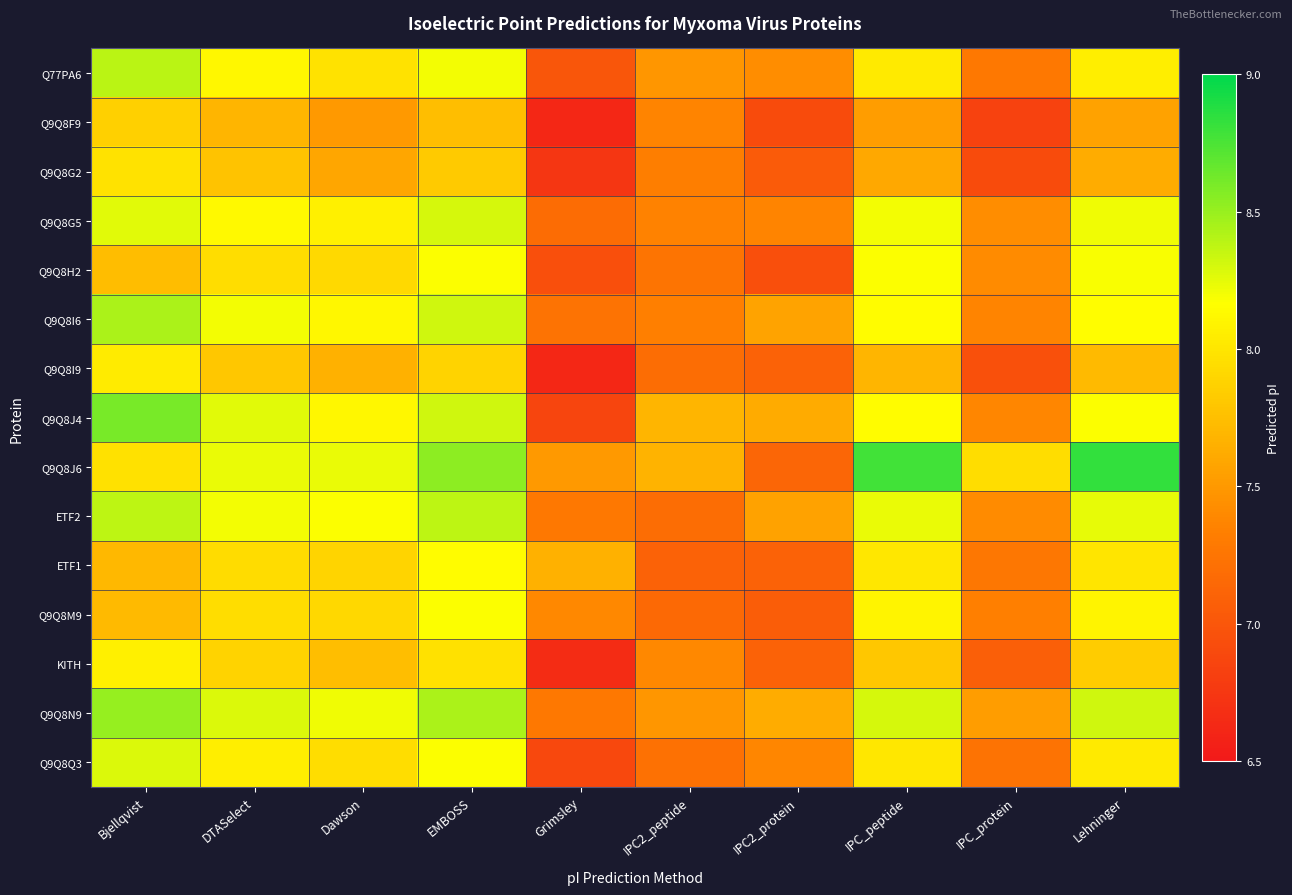

At which category is the sum across all series the highest?

EMBOSS